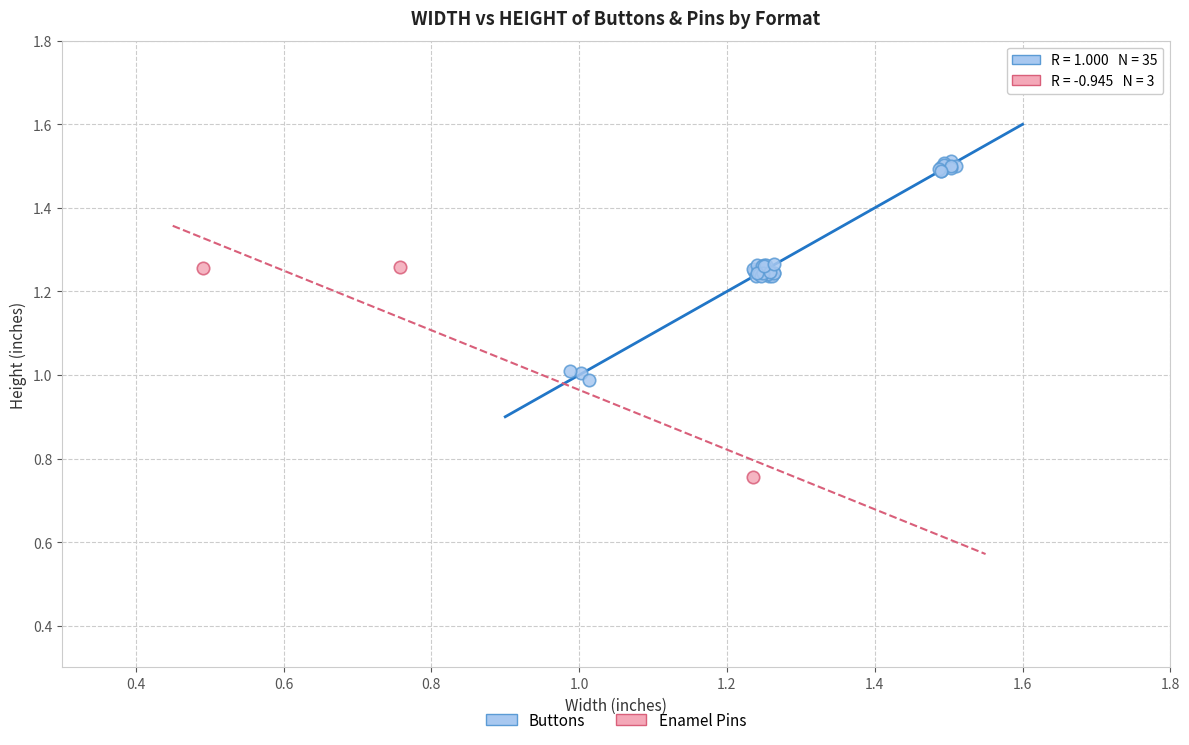

What are all the series names shown in the legend?

Buttons, Enamel Pins